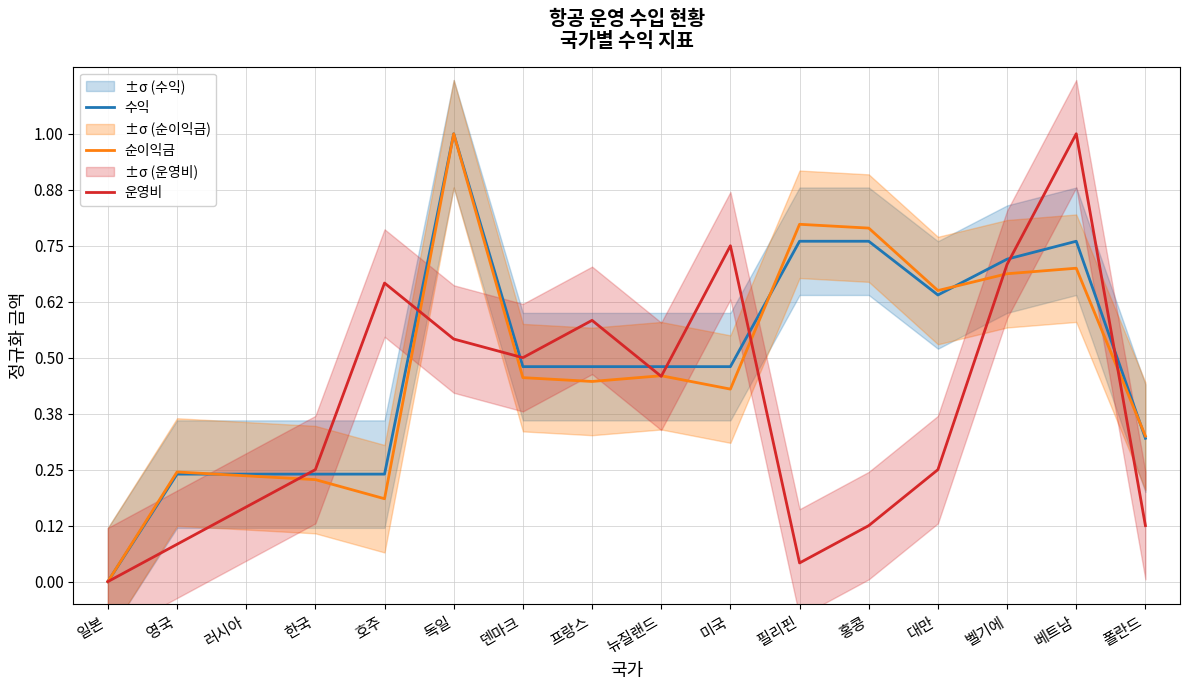

What is the difference between the 순이익금 values at 베트남 and 프랑스?

0.3